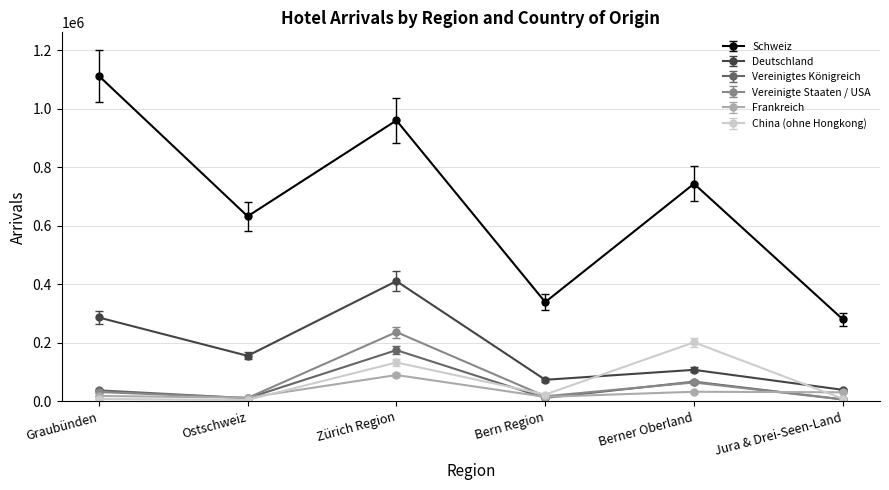

The value of China (ohne Hongkong) at Zürich Region is 24888.9. True or false?

False